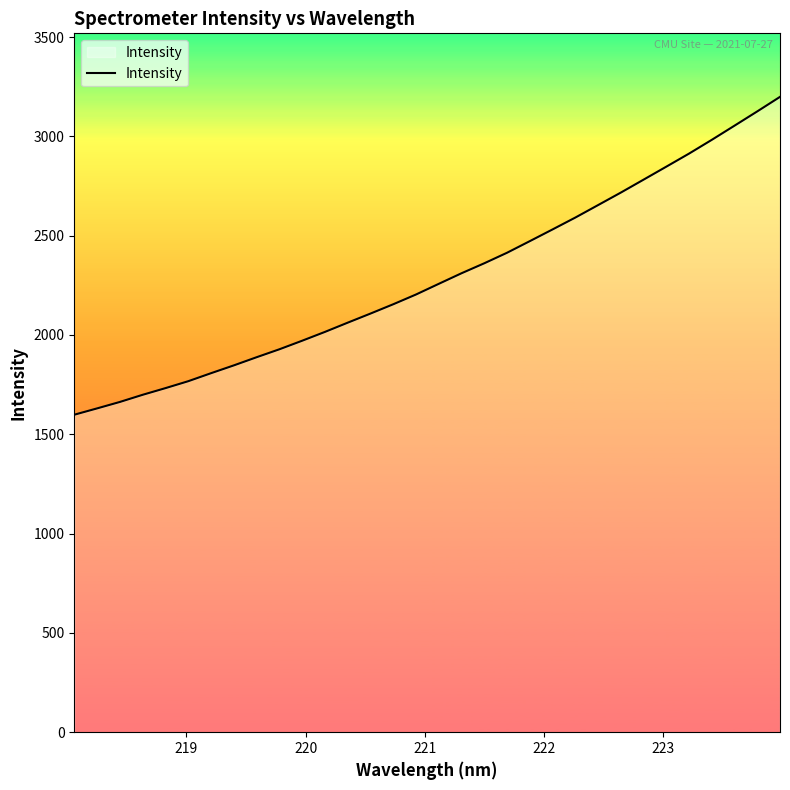

Reading right to left, transcribe all the data shown in this chart.

3198.9	3125.7	3053.9	2982.6	2913.3	2847.5	2782.0	2716.9	2653.9	2591.2	2531.4	2472.4	2414.0	2361.0	2310.8	2257.5	2203.8	2154.7	2107.7	2061.9	2015.4	1971.0	1927.9	1887.9	1846.9	1807.6	1767.3	1732.4	1698.8	1662.8	1630.3	1598.6